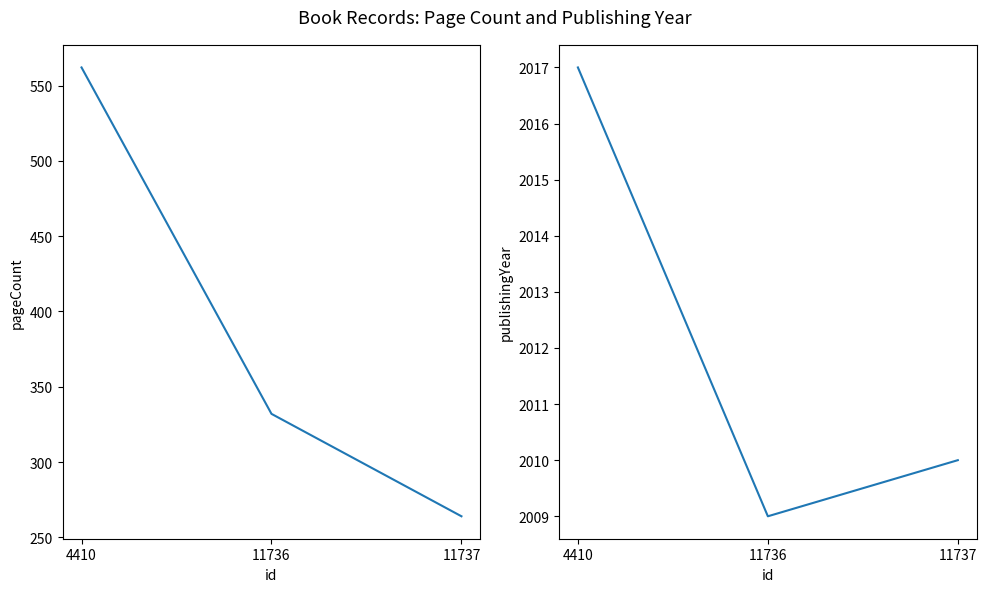

List the series in order of their peak value, highest first.

publishingYear, pageCount